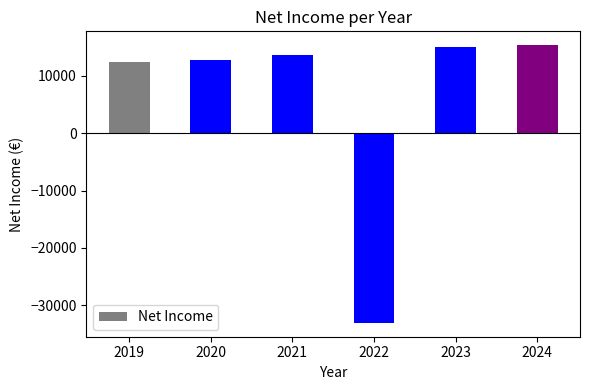

How many values are below 13692?

3